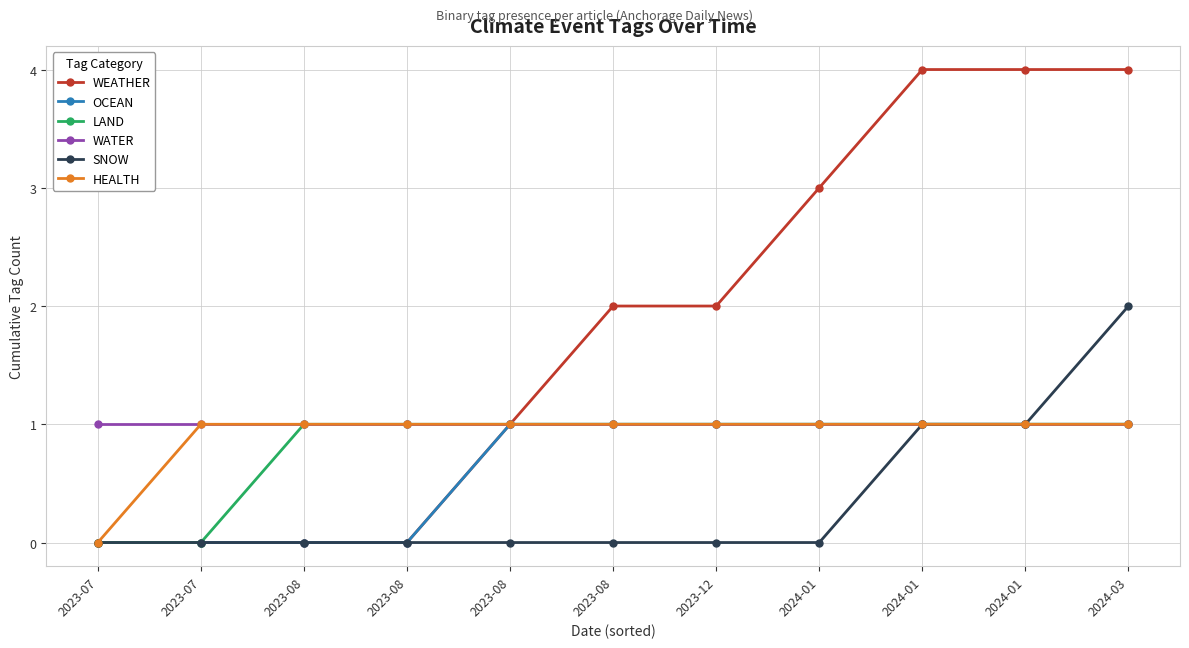

What are all the series names shown in the legend?

WEATHER, OCEAN, LAND, WATER, SNOW, HEALTH